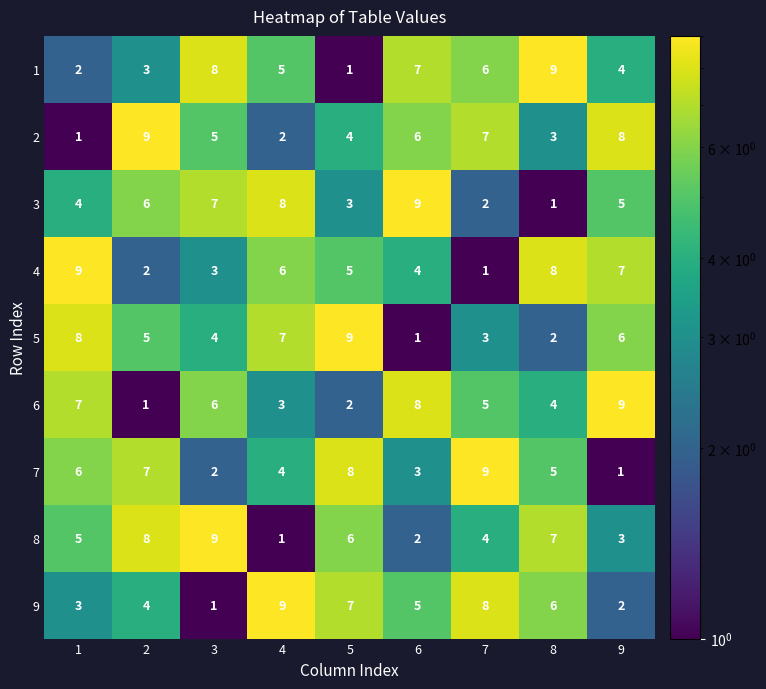

What is the difference between the highest and lowest values at 4?

8